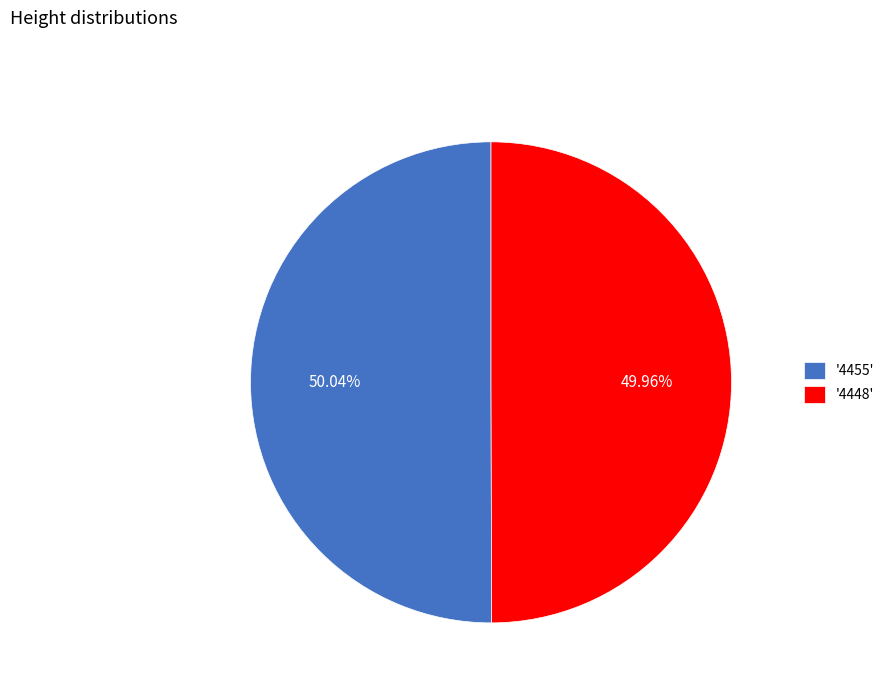

Does any single category account for the majority?

Yes